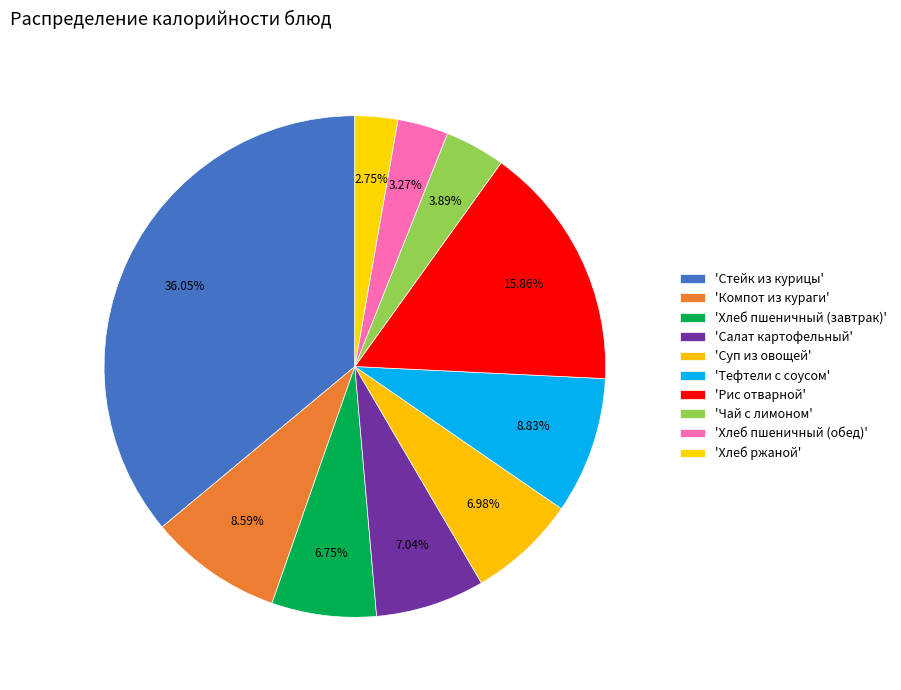

Which slice is the smallest?

Хлеб ржаной